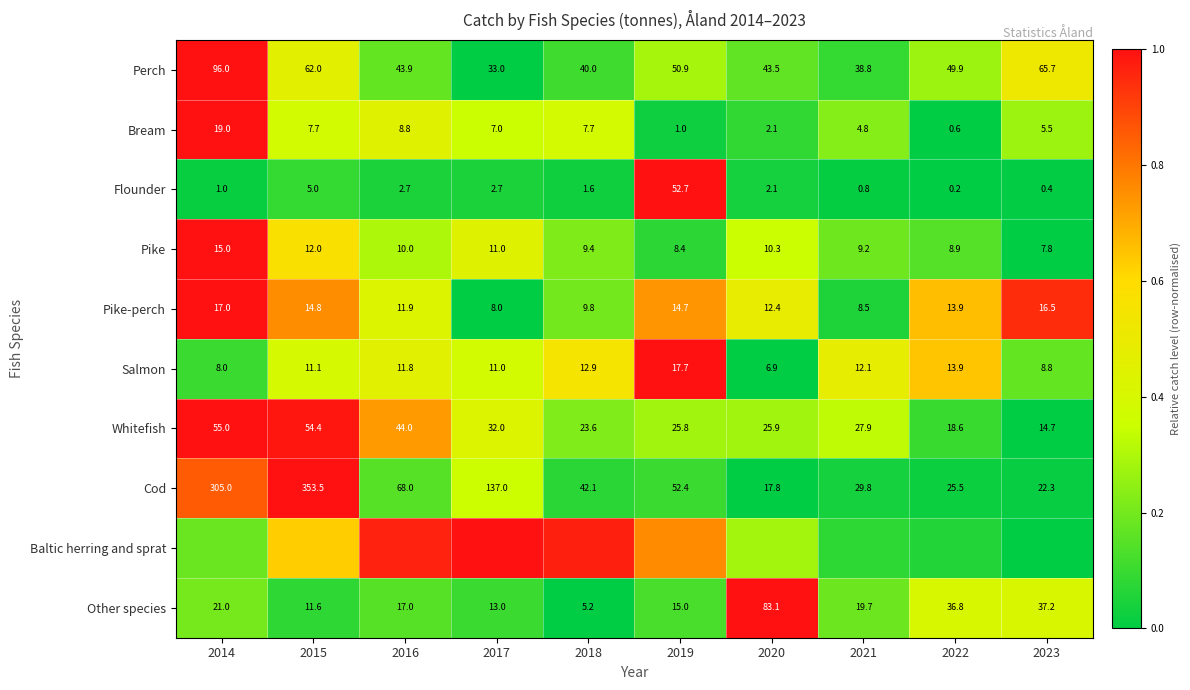

Is the value of Other species at 2017 greater than the value of Cod at 2017?

No